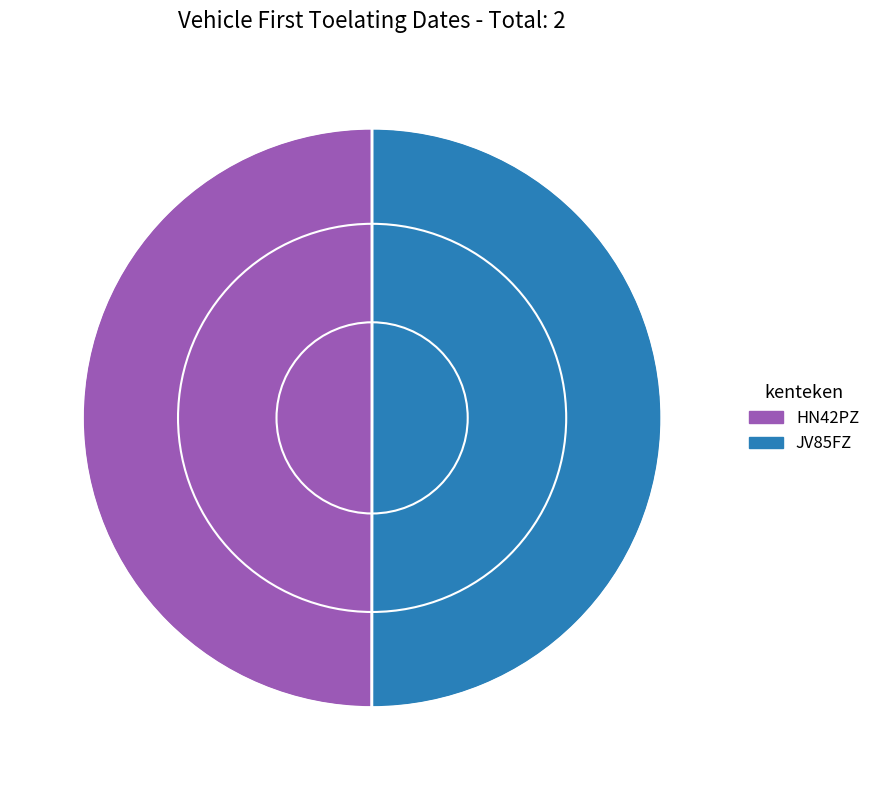

The JV85FZ slice represents 40% of the pie. True or false?

False